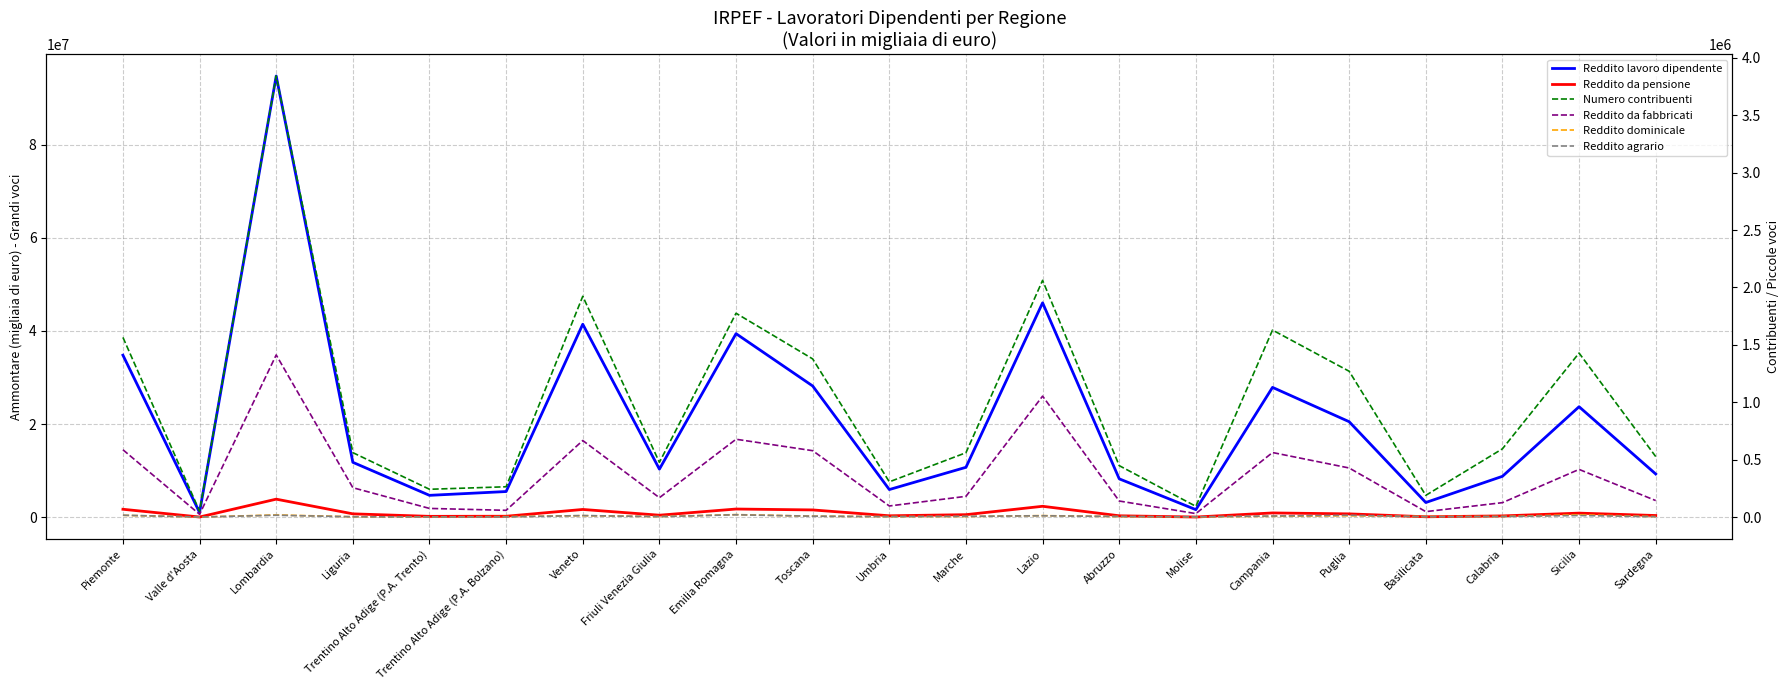

True or false: Reddito da pensione has more than 1 interior local peaks.

True